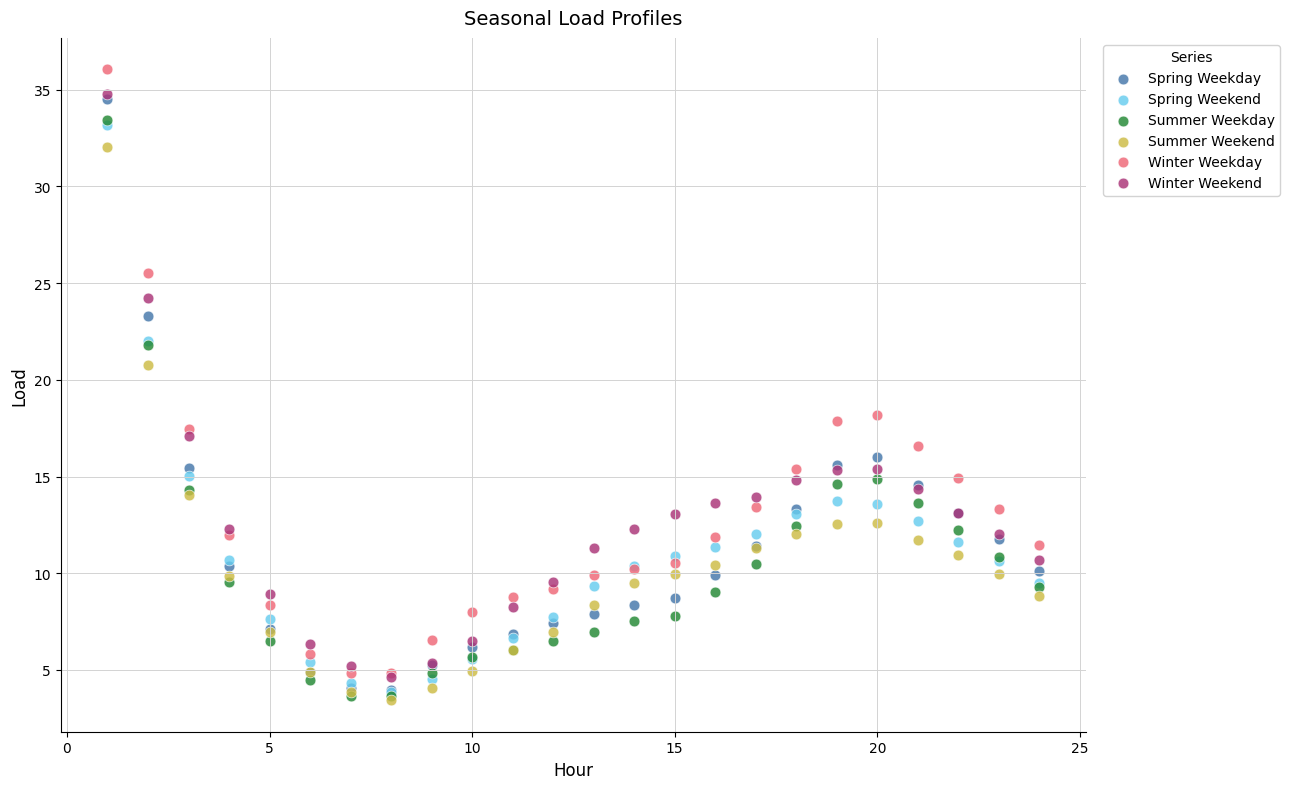

Which series contains the highest Y value?

Winter Weekday